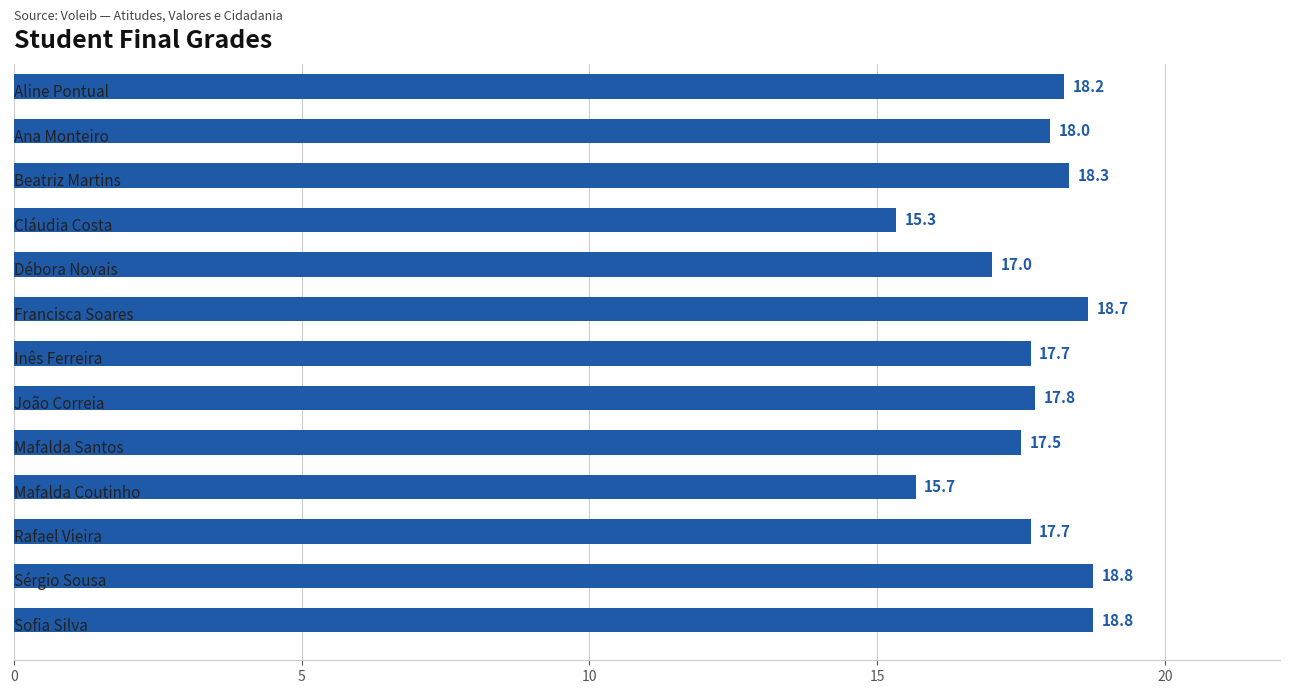

What is the maximum value shown in the chart?

18.8